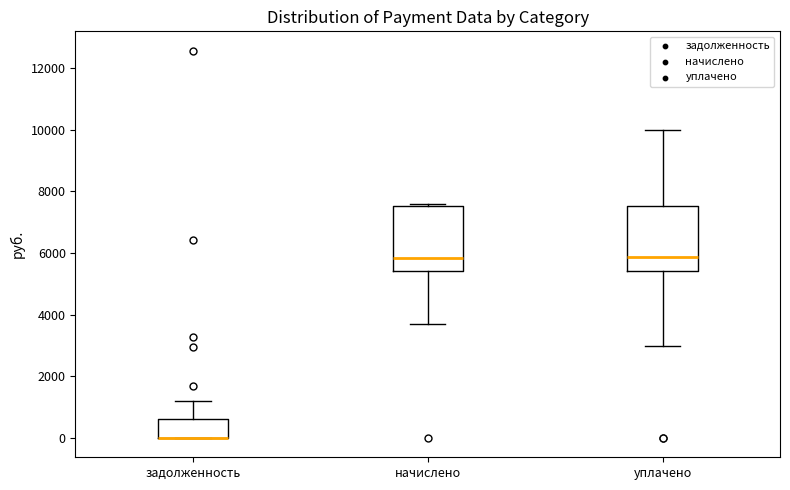

Where does the lower whisker of the box for начислено end on the y-axis? The values are not printed on the chart, so give them approximately, as read against the axis.

3800